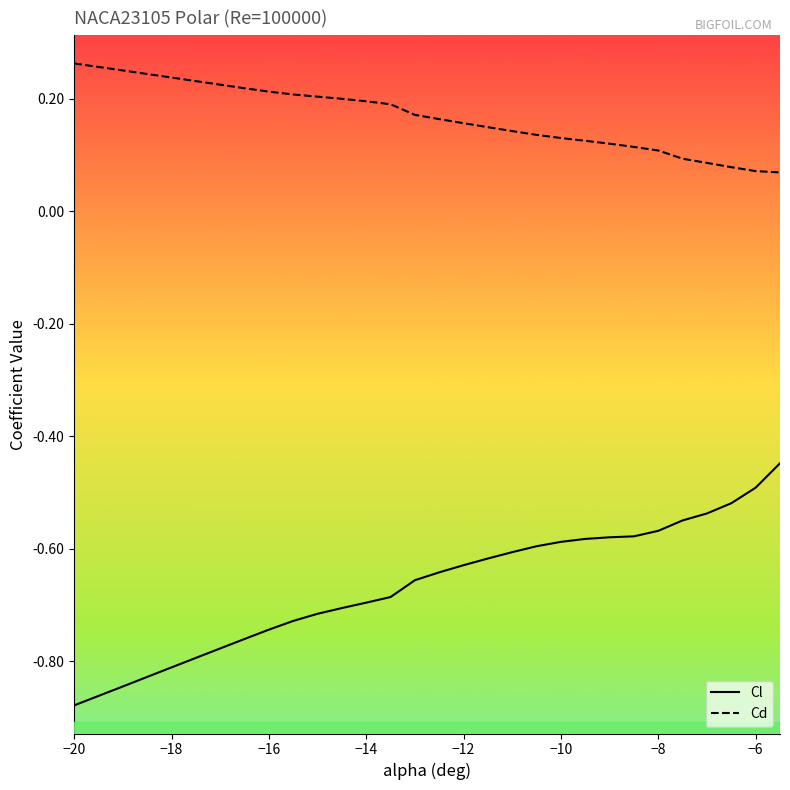

What is the highest value of the Cd series?

0.3